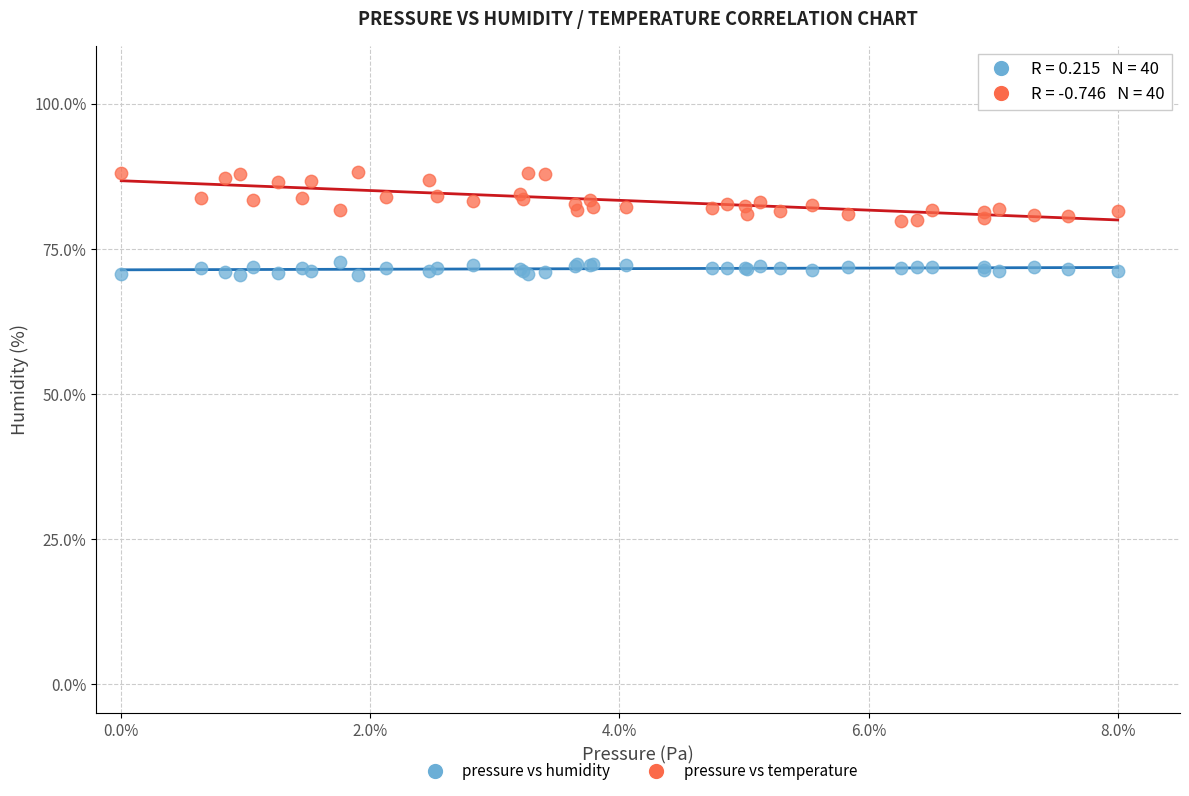

Which series has the widest spread of Y values?

pressure vs temperature